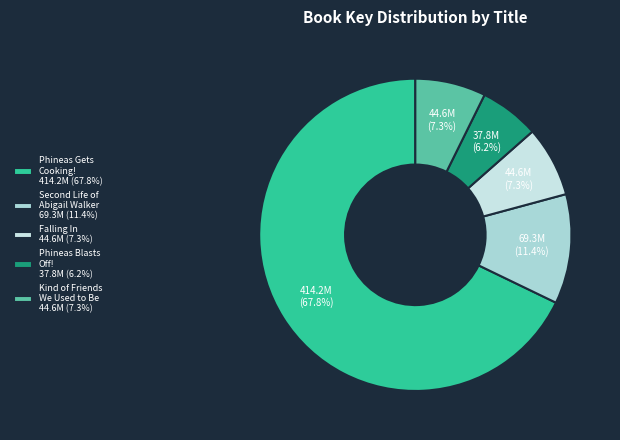

How many segments does this pie chart have?

5